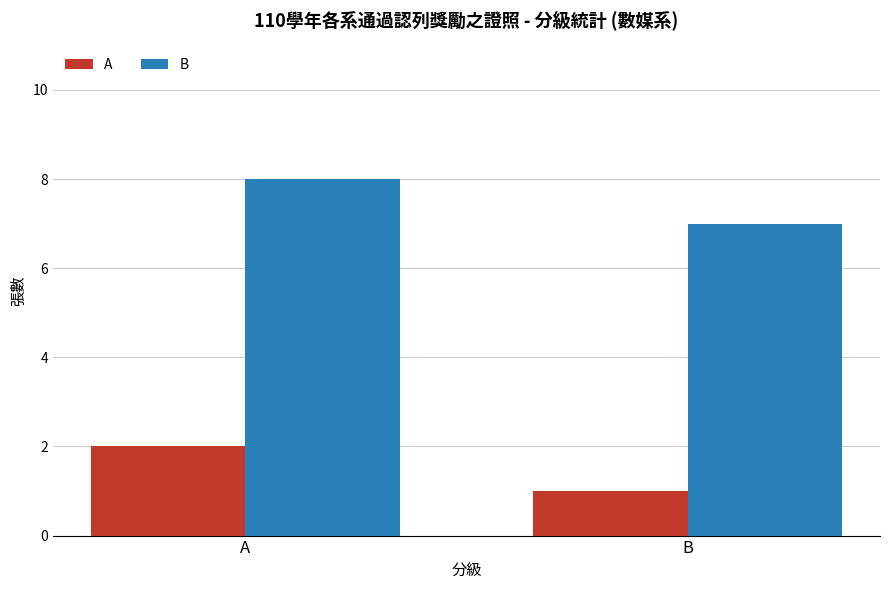

Is it true that B equals 8 at A?

True